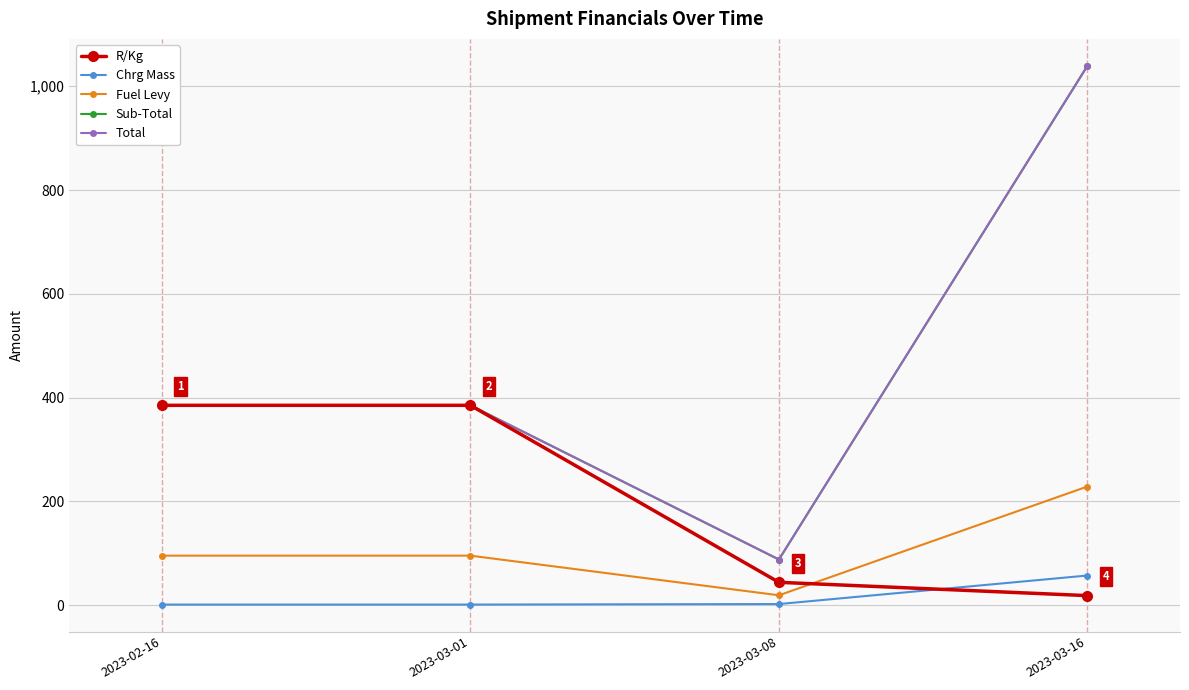

At how many categories does at least one series exceed 547?

1